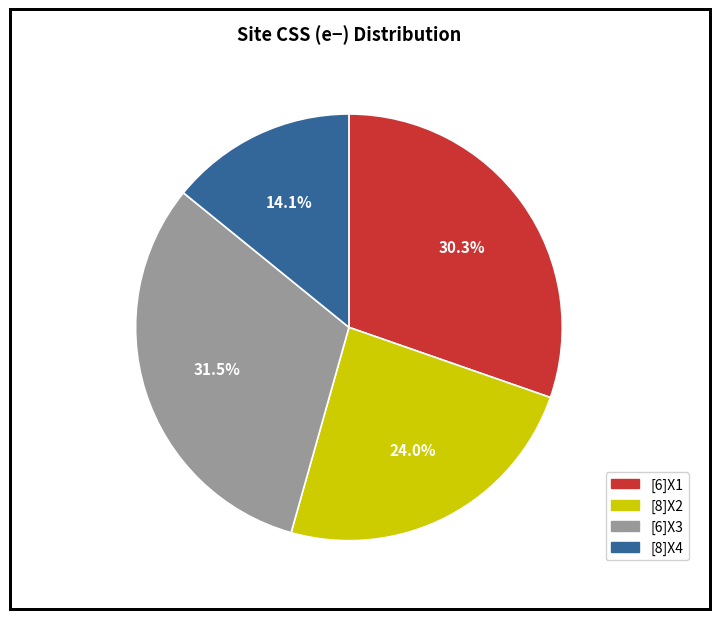

To the nearest percent, what percentage of the pie is [8]X2?

24%